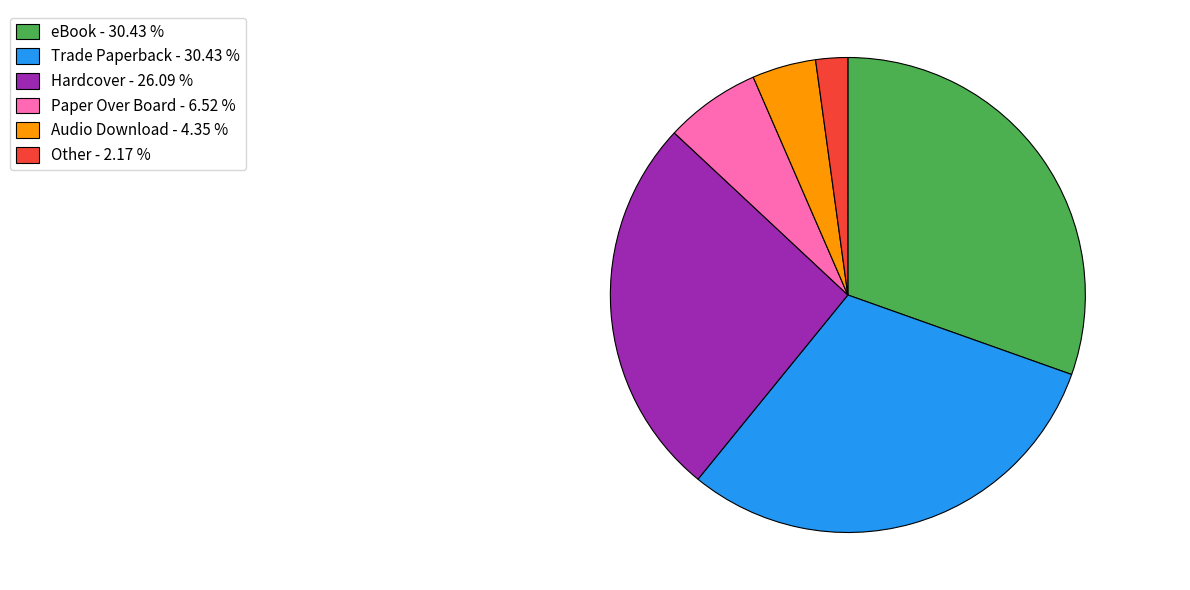

Is it true that Other is 2% of the pie?

True